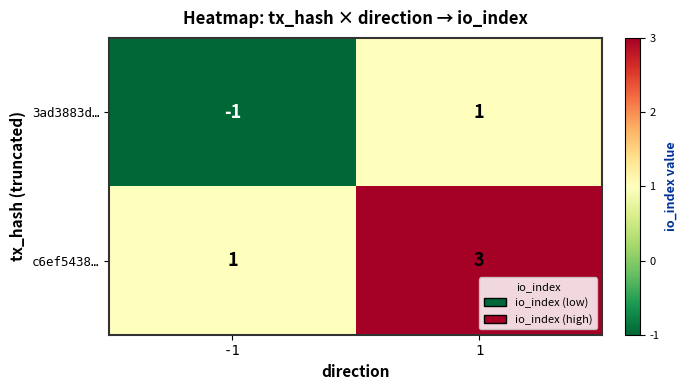

What is the maximum value shown in the chart?

3